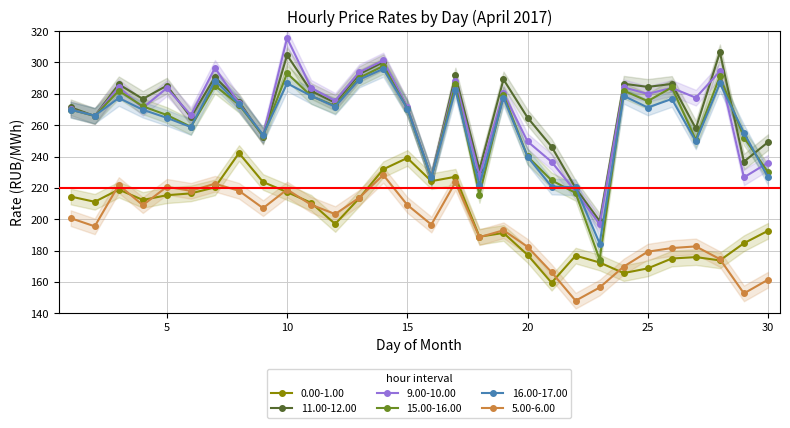

Reading left to right, what are all the values shown in this chart?

0.00-1.00: 1=214.5	2=211.1	3=218.9	4=212.3	5=215.3	6=216.5	7=220.3	8=242.2	9=223.7	10=217.3	11=210.5	12=196.9	13=213.4	14=231.8	15=239.1	16=224.3	17=227.1	18=188.8	19=191.2	20=177.3	21=159.5	22=176.8	23=172.4	24=165.6	25=168.6	26=174.9	27=175.8	28=173.7	29=184.7	30=192.6
11.00-12.00: 1=271.4	2=265.8	3=286.1	4=276.8	5=285.2	6=265.0	7=290.7	8=275.1	9=252.8	10=304.6	11=281.8	12=274.3	13=292.6	14=300.2	15=271.3	16=226.6	17=291.7	18=231.7	19=289.2	20=264.9	21=246.3	22=219.8	23=198.8	24=286.4	25=284.4	26=286.3	27=257.9	28=306.5	29=236.8	30=249.2
9.00-10.00: 1=270.2	2=265.8	3=284.3	4=271.1	5=283.7	6=266.4	7=296.6	8=274.0	9=253.2	10=315.6	11=283.8	12=275.5	13=293.8	14=301.3	15=271.6	16=226.8	17=288.4	18=227.8	19=280.6	20=249.6	21=236.6	22=217.7	23=196.8	24=284.1	25=280.0	26=283.8	27=277.5	28=294.4	29=226.7	30=236.1
15.00-16.00: 1=269.9	2=265.9	3=281.9	4=272.0	5=266.5	6=259.0	7=285.2	8=273.1	9=253.3	10=293.1	11=278.6	12=272.3	13=290.2	14=297.8	15=270.6	16=226.3	17=286.0	18=215.5	19=279.3	20=240.0	21=224.8	22=216.8	23=174.3	24=282.0	25=275.4	26=284.1	27=250.7	28=291.2	29=252.1	30=230.1
16.00-17.00: 1=269.8	2=266.1	3=277.4	4=269.9	5=264.7	6=258.8	7=288.4	8=273.4	9=253.9	10=286.7	11=278.7	12=271.9	13=289.1	14=295.9	15=270.6	16=226.7	17=282.4	18=221.8	19=277.5	20=239.9	21=220.8	22=220.4	23=184.5	24=278.7	25=271.3	26=276.7	27=249.7	28=286.7	29=255.3	30=226.8
5.00-6.00: 1=200.7	2=195.5	3=221.8	4=209.0	5=220.7	6=218.1	7=222.6	8=218.1	9=207.1	10=219.0	11=209.2	12=203.3	13=213.7	14=228.2	15=209.1	16=196.6	17=223.6	18=188.5	19=192.9	20=182.4	21=166.2	22=148.0	23=156.4	24=169.8	25=179.3	26=181.6	27=182.7	28=174.5	29=152.7	30=161.4